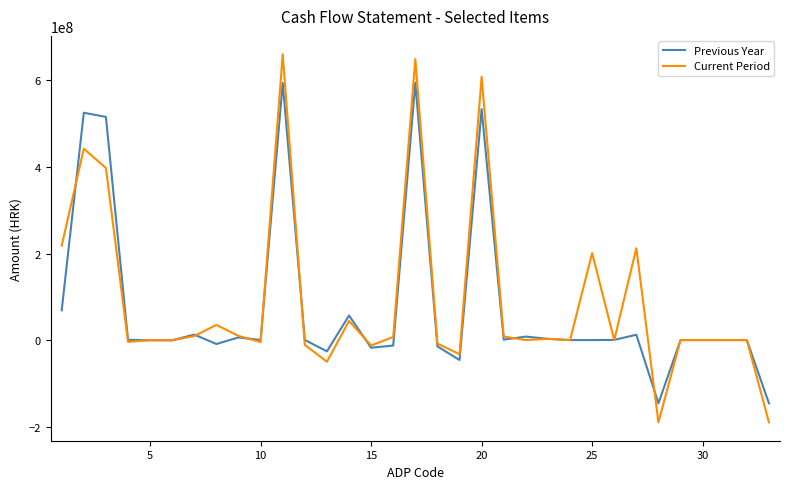

Which series has the widest spread of values?

Current Period